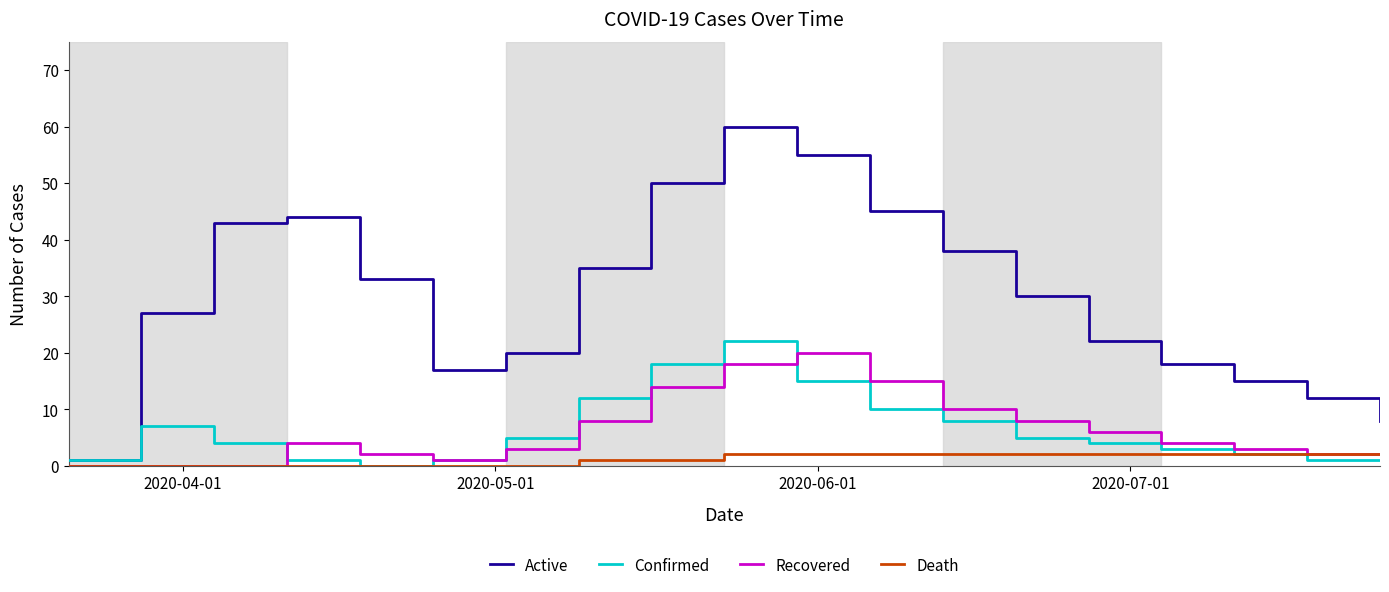

Which series has the widest spread of values?

Active